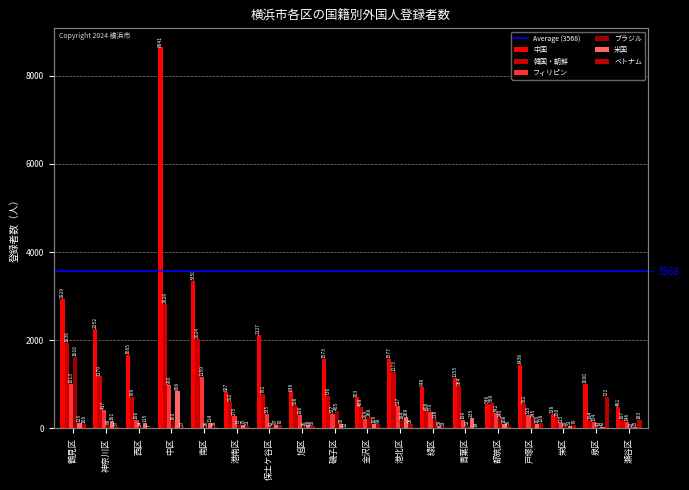

Which category has the highest value across all series?

中区